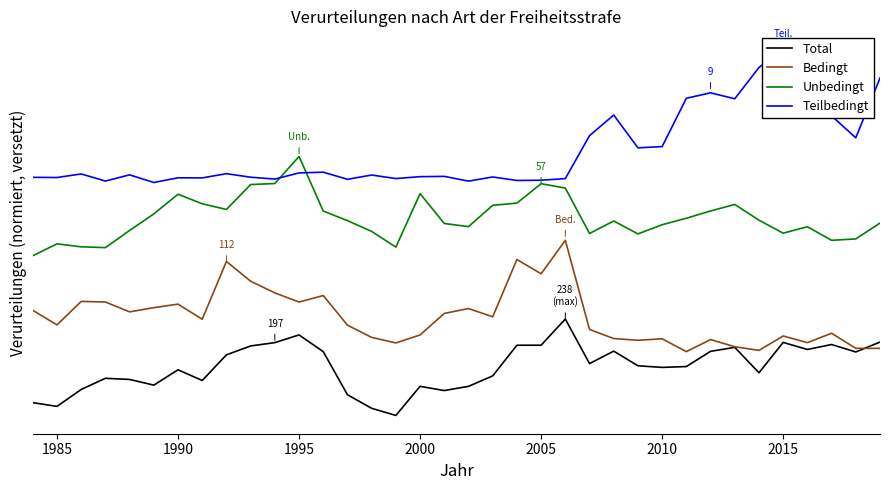

At which category does Teilbedingt reach its first local valley?

1985